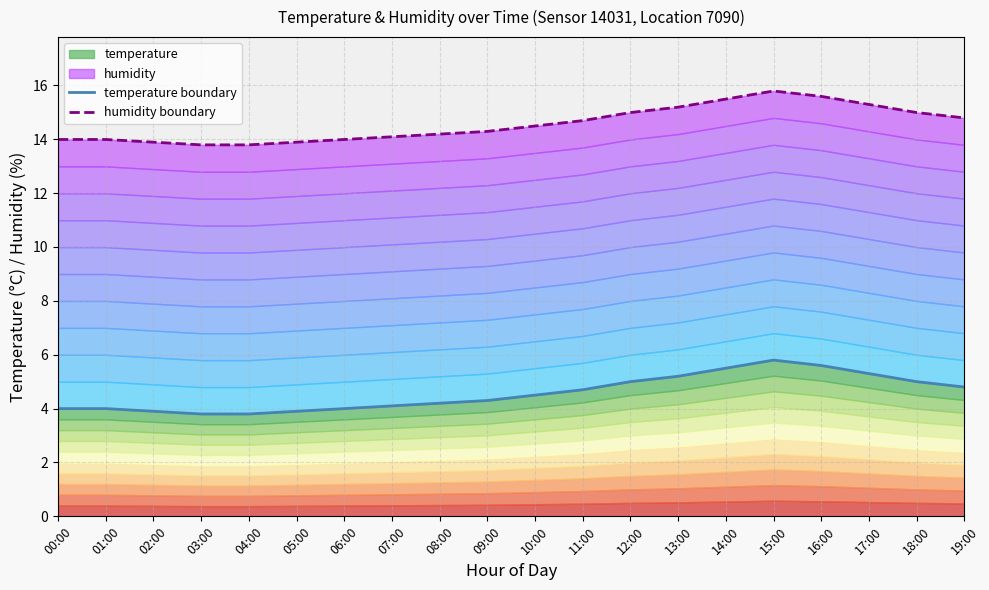

Which series has the largest total across all categories?

humidity boundary